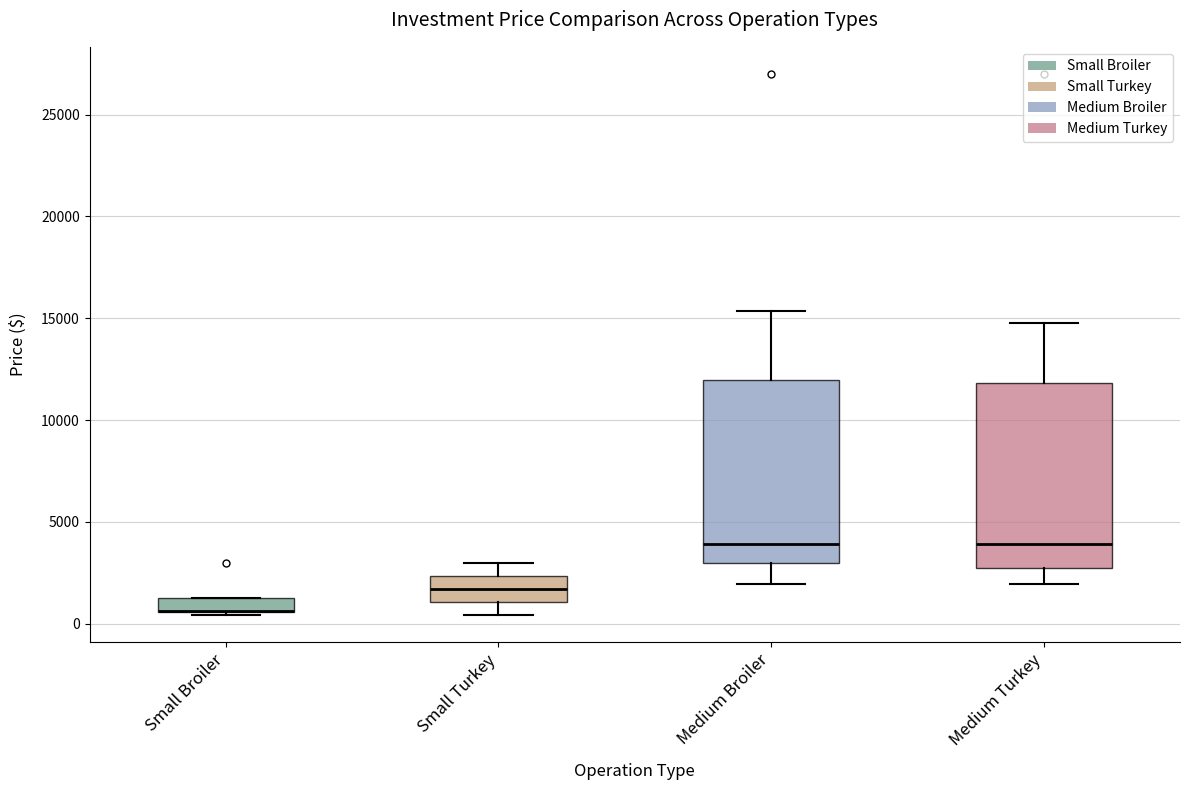

Where does the lower whisker of the box for Small Turkey end on the y-axis? The values are not printed on the chart, so give them approximately, as read against the axis.

500